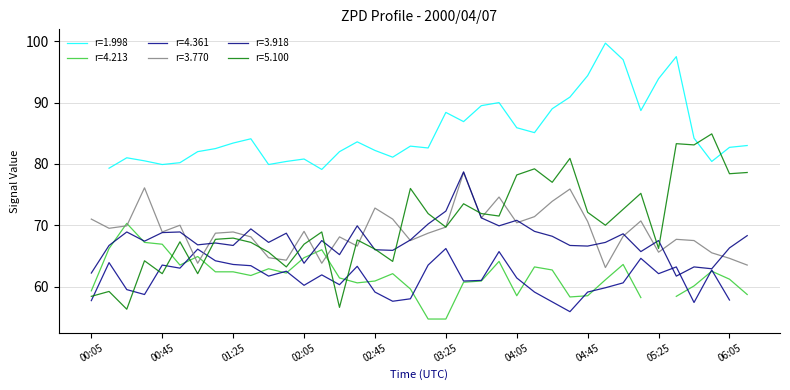

Which series changed the most between 00:05 and 01:15?

5.100